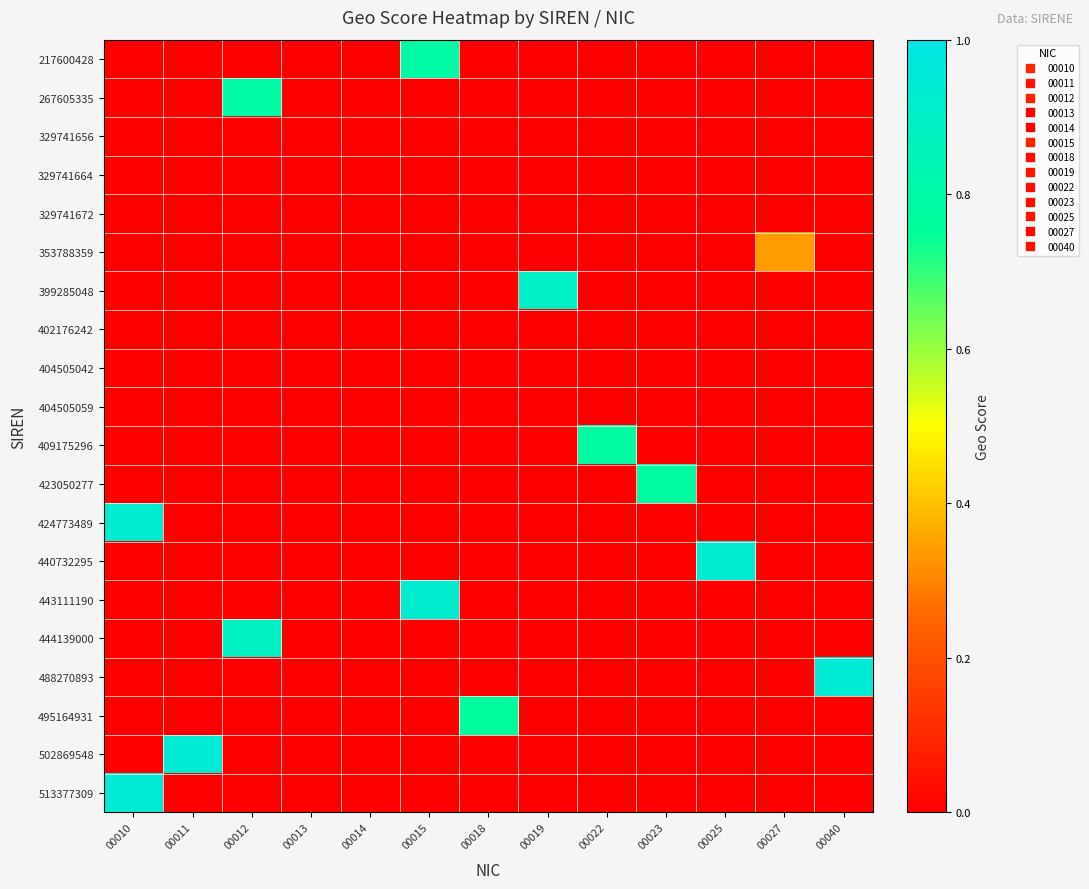

At which category does the chart reach its minimum across all series?

00010